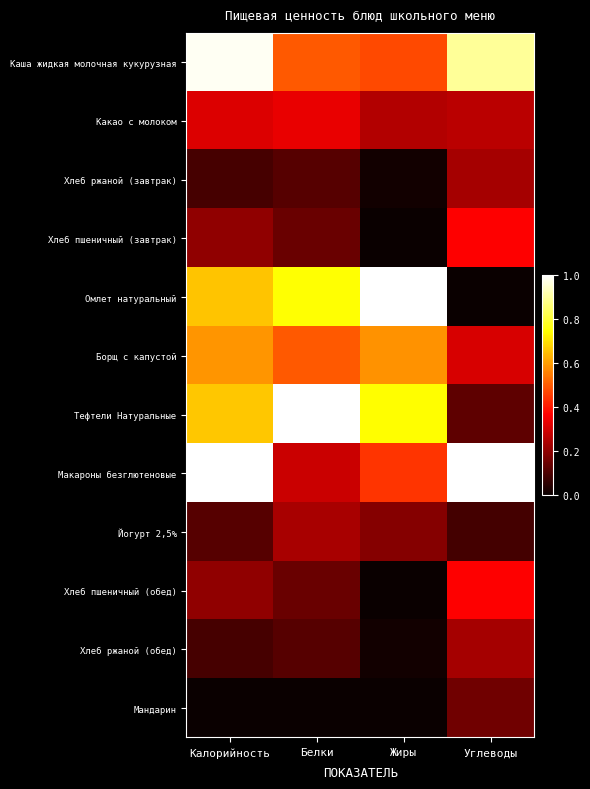

Reading left to right, what are all the values shown in this chart?

Каша жидкая молочная кукурузная: Калорийность=1.0	Белки=0.5	Жиры=0.5	Углеводы=0.9
Какао с молоком: Калорийность=0.3	Белки=0.3	Жиры=0.3	Углеводы=0.3
Хлеб ржаной (завтрак): Калорийность=0.1	Белки=0.1	Жиры=0.0	Углеводы=0.2
Хлеб пшеничный (завтрак): Калорийность=0.2	Белки=0.1	Жиры=0.0	Углеводы=0.4
Омлет натуральный: Калорийность=0.7	Белки=0.7	Жиры=1.0	Углеводы=0.0
Борщ с капустой: Калорийность=0.6	Белки=0.5	Жиры=0.6	Углеводы=0.3
Тефтели Натуральные: Калорийность=0.7	Белки=1.0	Жиры=0.7	Углеводы=0.1
Макароны безглютеновые: Калорийность=1.0	Белки=0.3	Жиры=0.4	Углеводы=1.0
Йогурт 2,5%: Калорийность=0.1	Белки=0.2	Жиры=0.2	Углеводы=0.1
Хлеб пшеничный (обед): Калорийность=0.2	Белки=0.1	Жиры=0.0	Углеводы=0.4
Хлеб ржаной (обед): Калорийность=0.1	Белки=0.1	Жиры=0.0	Углеводы=0.2
Мандарин: Калорийность=0.0	Белки=0.0	Жиры=0.0	Углеводы=0.2